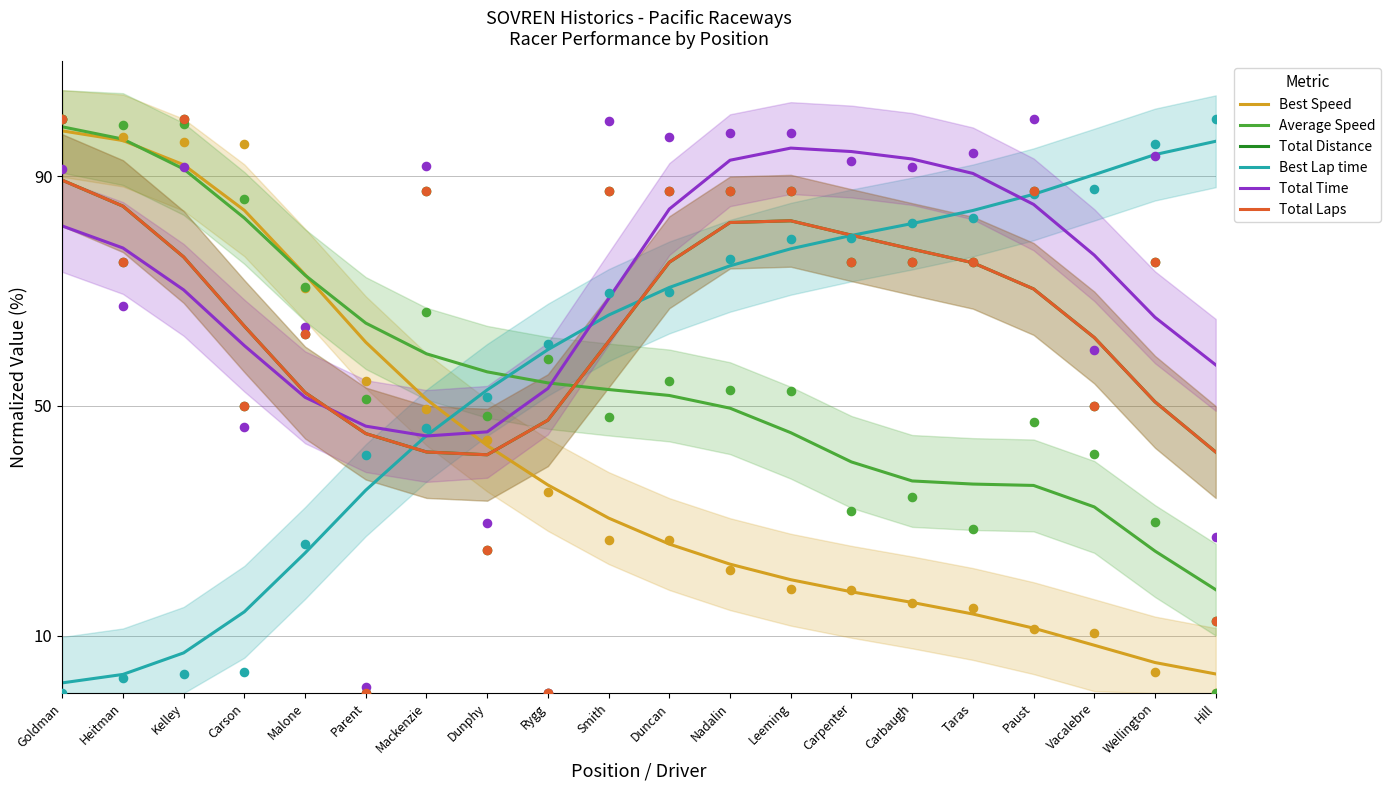

What are all the series names shown in the legend?

Best Speed, Average Speed, Total Distance, Best Lap time, Total Time, Total Laps